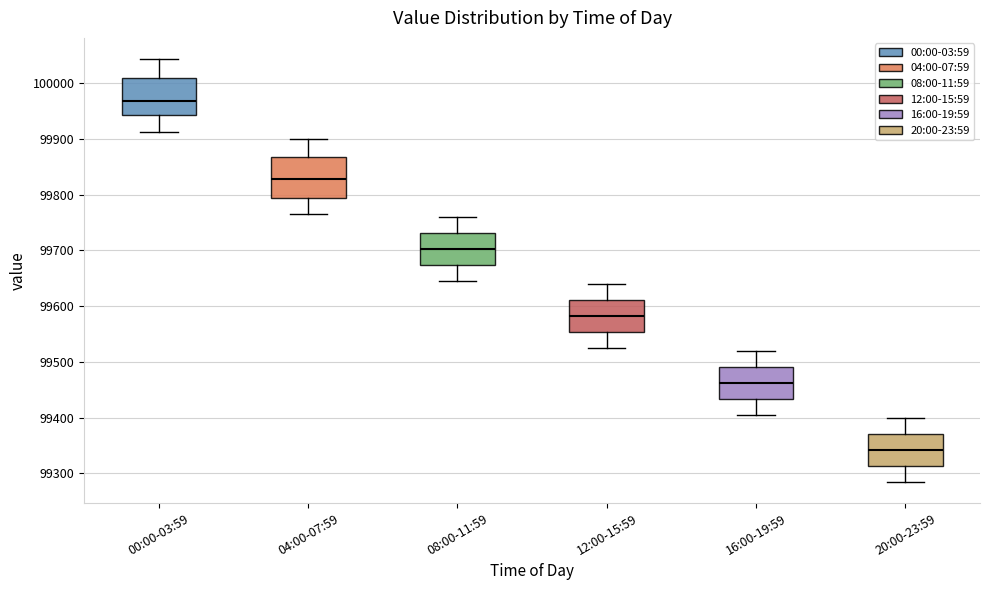

Reading left to right, transcribe this box plot: for each box, give where its median line is, the range the box spans, and where its two whiskers end, as read against the y-axis. The values are not printed on the chart, so give them approximately, as read against the axis.

00:00-03:59: median 99970, box 99940 to 100010, whiskers 99910 to 100040
04:00-07:59: median 99830, box 99790 to 99870, whiskers 99770 to 99900
08:00-11:59: median 99700, box 99670 to 99730, whiskers 99650 to 99760
12:00-15:59: median 99580, box 99550 to 99610, whiskers 99530 to 99640
16:00-19:59: median 99460, box 99430 to 99490, whiskers 99410 to 99520
20:00-23:59: median 99340, box 99310 to 99370, whiskers 99290 to 99400